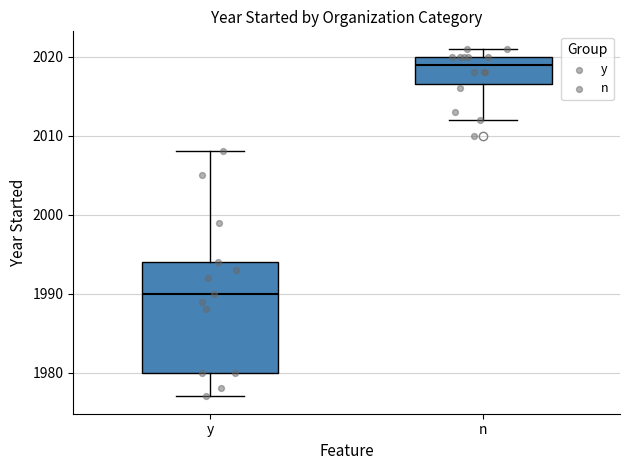

Where is the lower edge of the box for y on the y-axis? The values are not printed on the chart, so give them approximately, as read against the axis.

1980